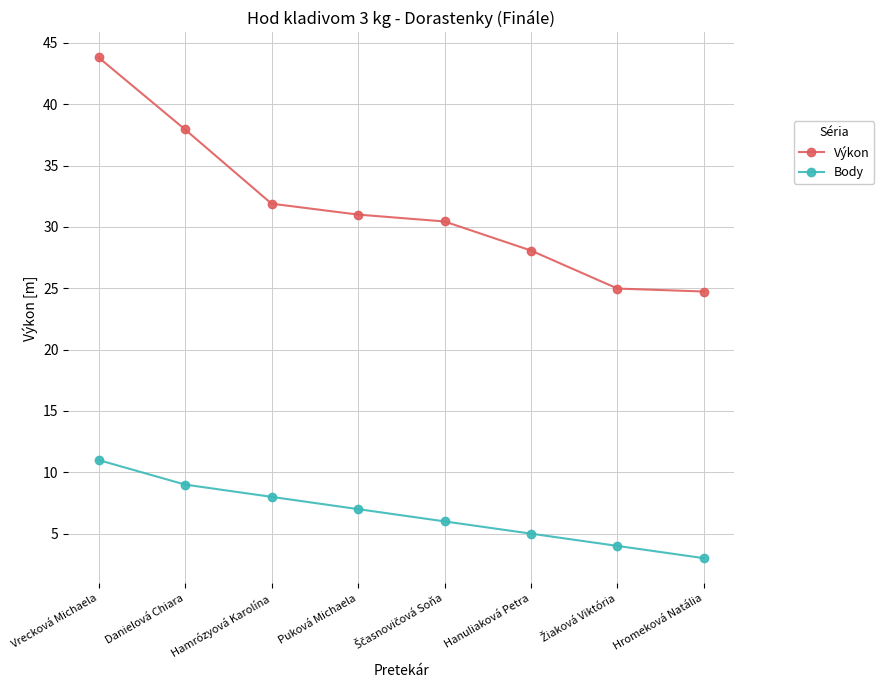

True or false: Body and Výkon intersect in this chart.

False